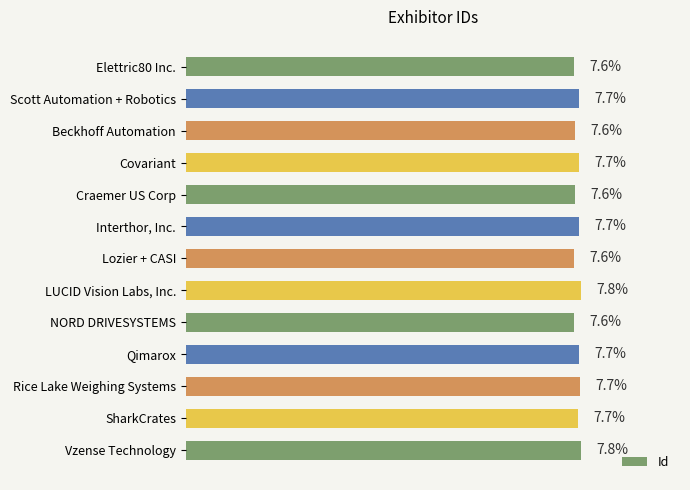

Between Qimarox and NORD DRIVESYSTEMS, which is larger?

Qimarox